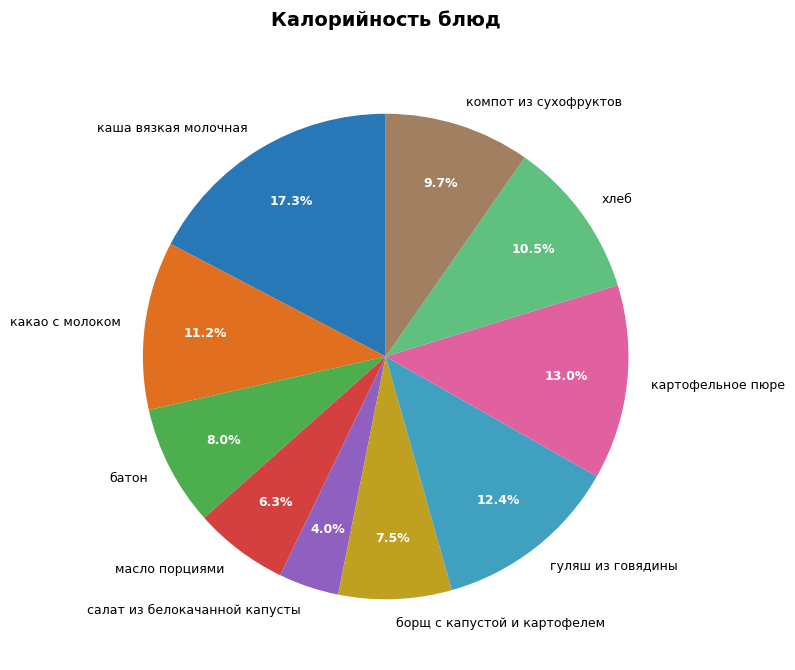

To the nearest percent, what is the difference between the хлеб and компот из сухофруктов slice percentages?

1%